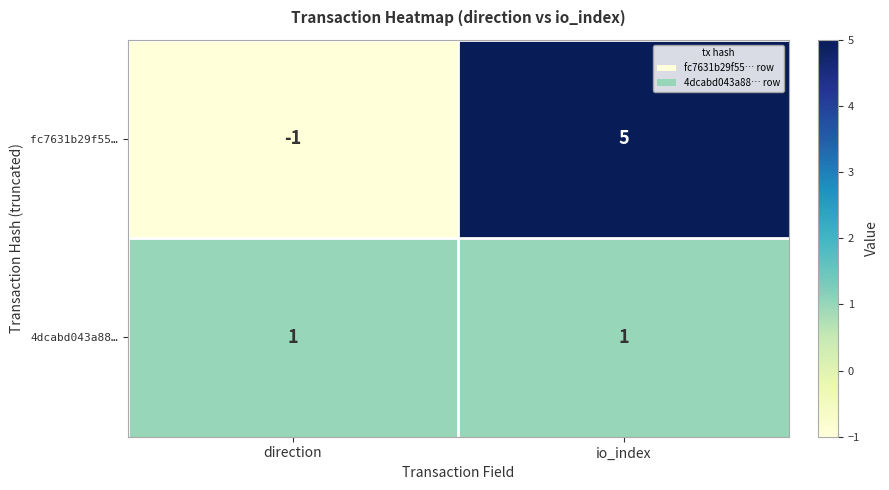

Reading right to left, list all the values displayed in this chart.

fc7631b29f55…: 5	-1
4dcabd043a88…: 1	1